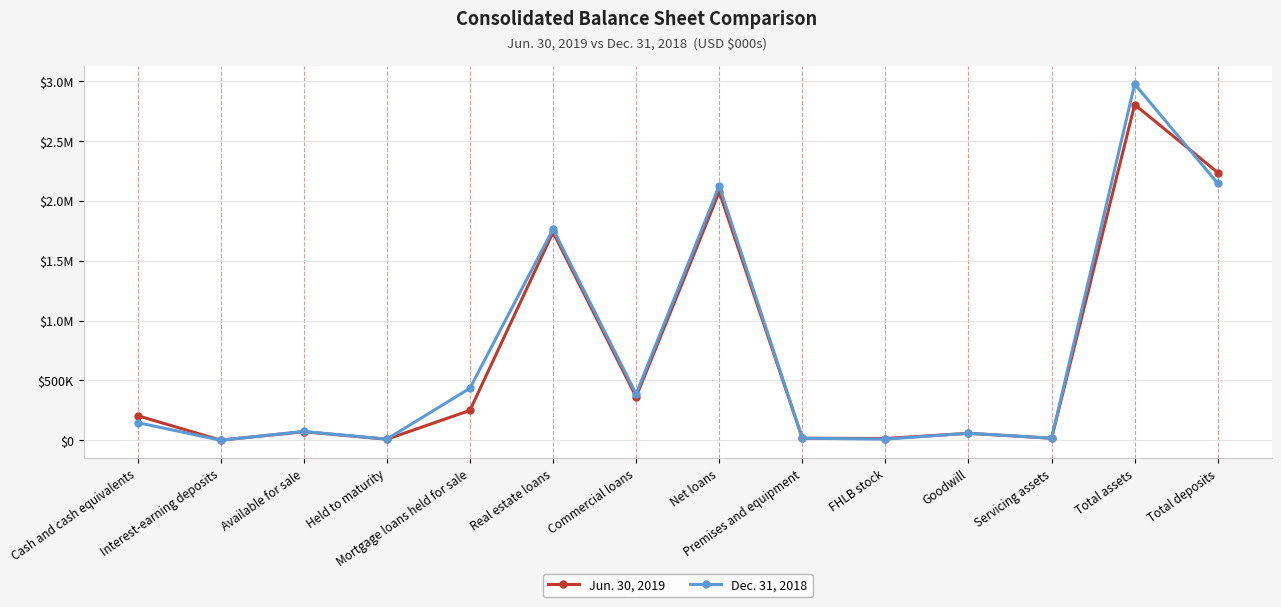

Reading right to left, transcribe all the data shown in this chart.

Jun. 30, 2019: Total deposits=2235334	Total assets=2801956	Servicing assets=17587	Goodwill=58383	FHLB stock=15000	Premises and equipment=17214	Net loans=2073877	Commercial loans=362589	Real estate loans=1736322	Mortgage loans held for sale=249596	Held to maturity=8733	Available for sale=71629	Interest-earning deposits=1196	Cash and cash equivalents=205643
Dec. 31, 2018: Total deposits=2144041	Total assets=2974002	Servicing assets=17370	Goodwill=58383	FHLB stock=9707	Premises and equipment=17307	Net loans=2124438	Commercial loans=387474	Real estate loans=1762864	Mortgage loans held for sale=434522	Held to maturity=9961	Available for sale=73762	Interest-earning deposits=600	Cash and cash equivalents=147685